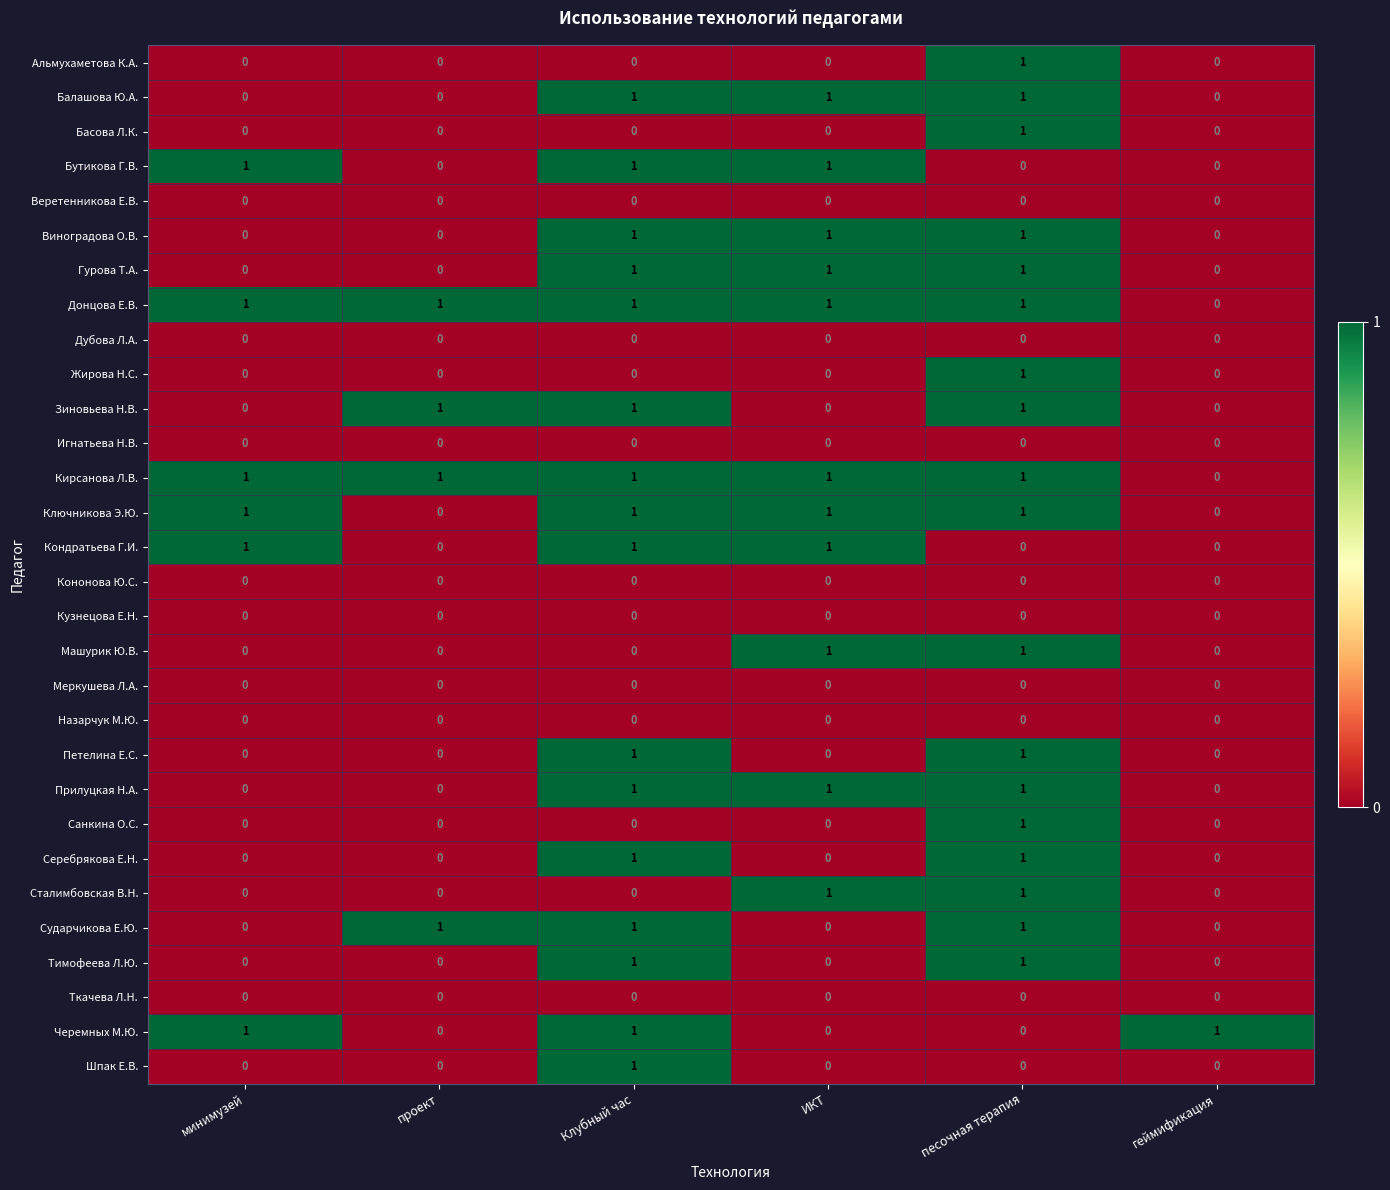

At how many categories does at least one series exceed 0?

6